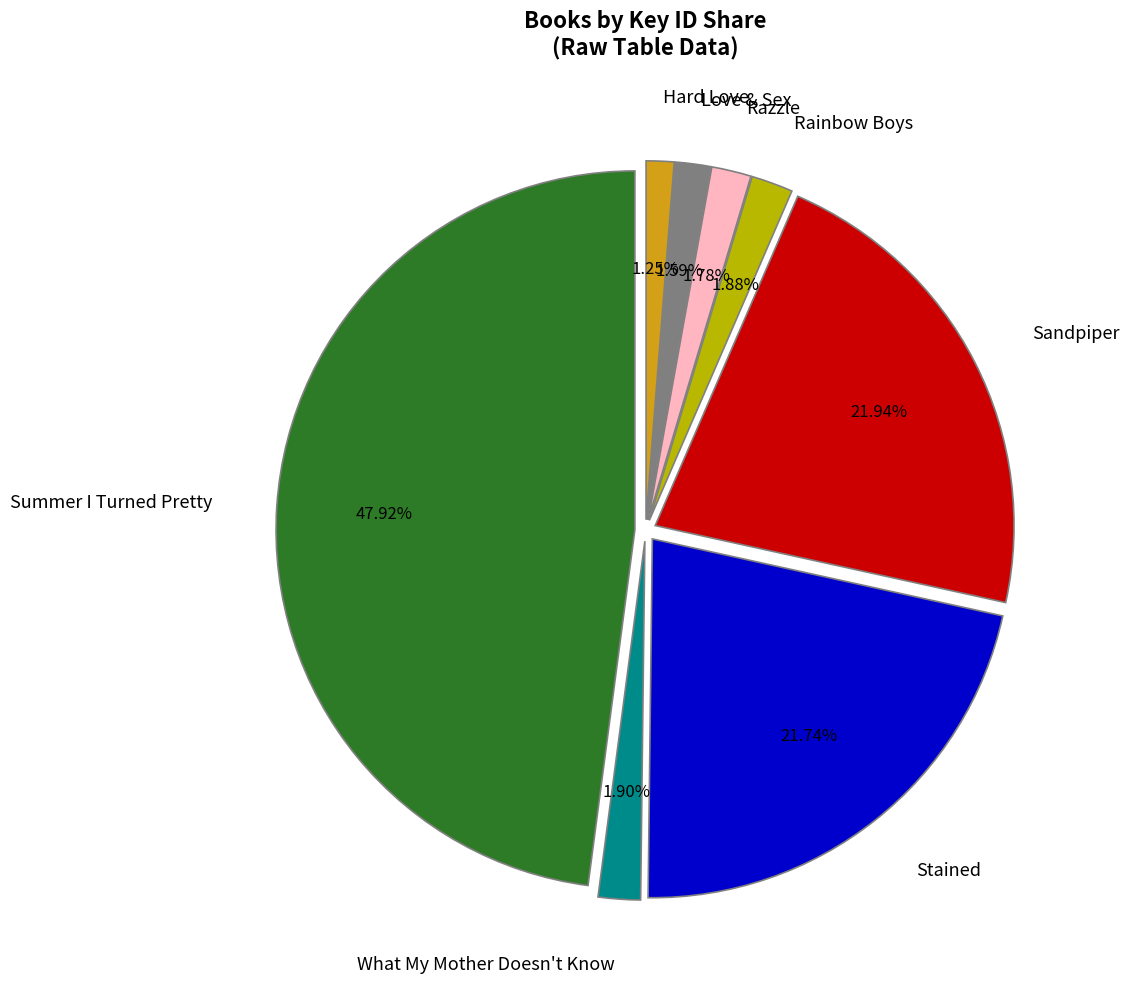

Which category has the smallest portion of the pie?

Hard Love